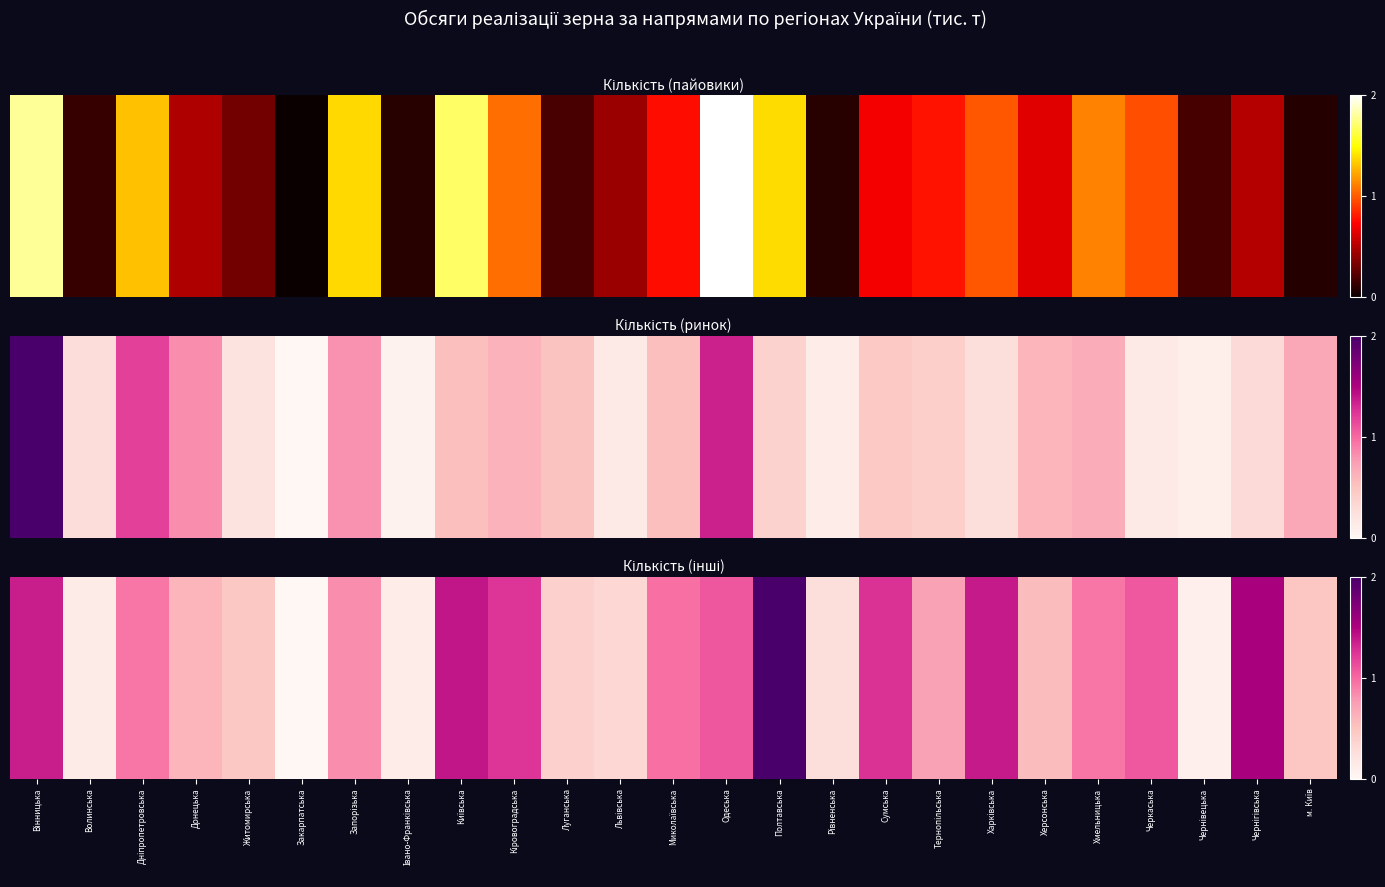

The chart shows a value of 1.4 at Київська. True or false?

True